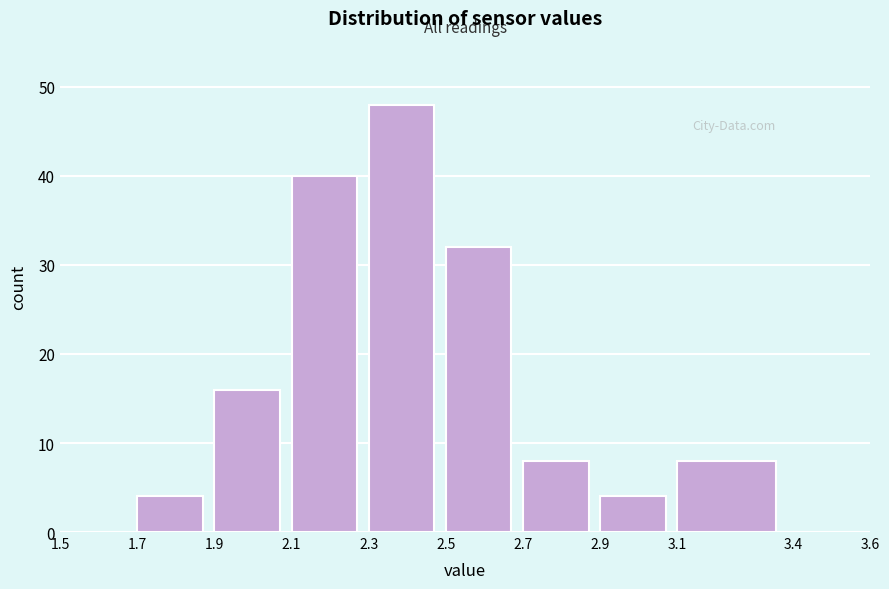

How tall is the bar that spans 2.3 to 2.5 on the x-axis? The values are not printed on the chart, so give them approximately, as read against the axis.

48